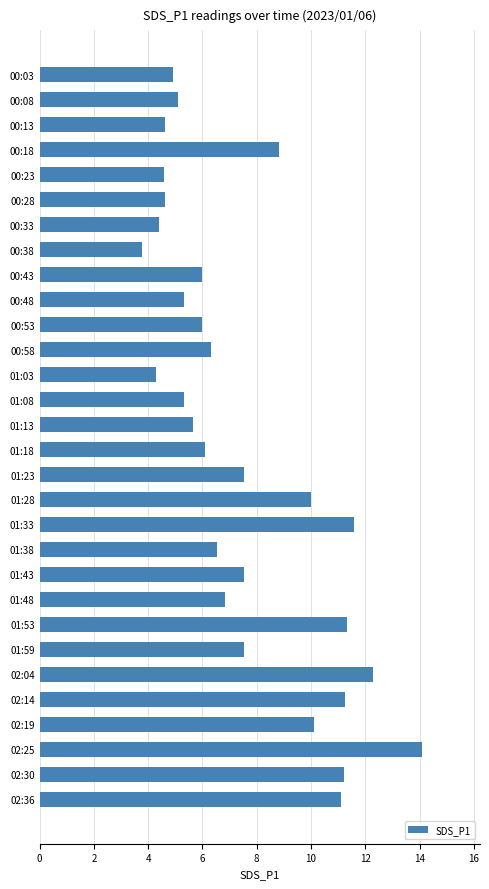

What is the average value?

7.5